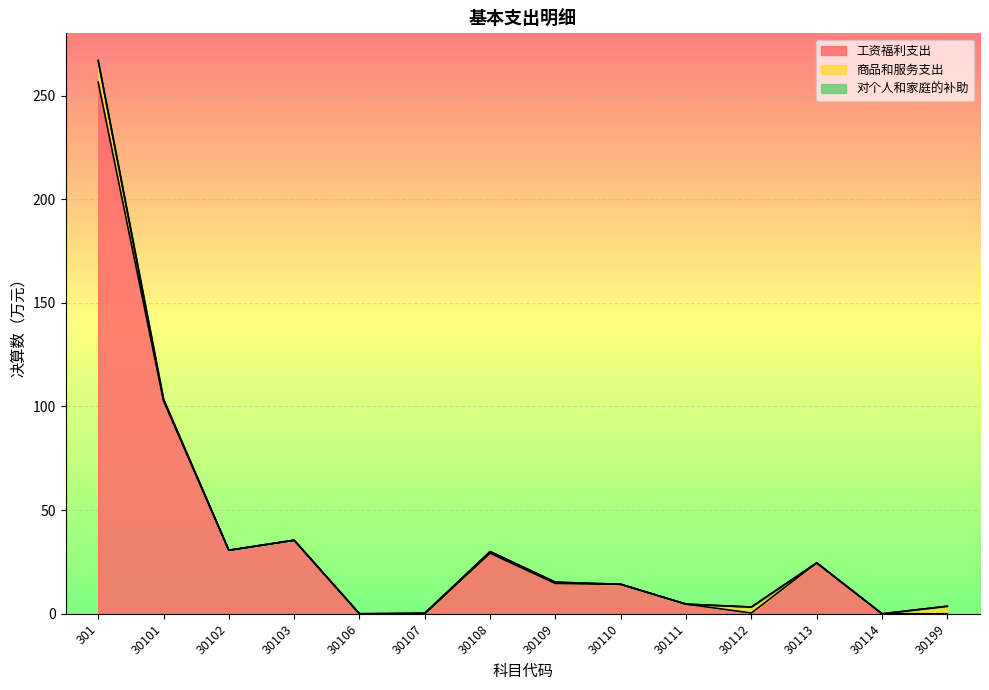

The 工资福利支出 series shows 89.3 at 30199. True or false?

False